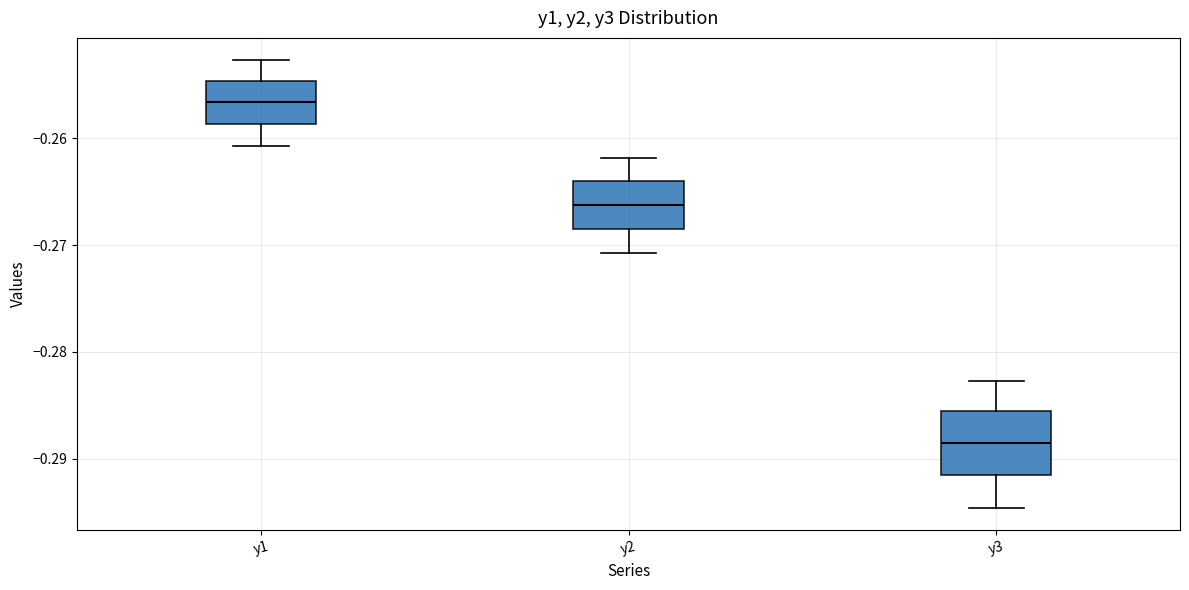

Reading left to right, transcribe this box plot: for each box, give where its median line is, the range the box spans, and where its two whiskers end, as read against the y-axis. The values are not printed on the chart, so give them approximately, as read against the axis.

y1: median -0.257, box -0.259 to -0.255, whiskers -0.261 to -0.253
y2: median -0.266, box -0.268 to -0.264, whiskers -0.271 to -0.262
y3: median -0.289, box -0.292 to -0.286, whiskers -0.295 to -0.283